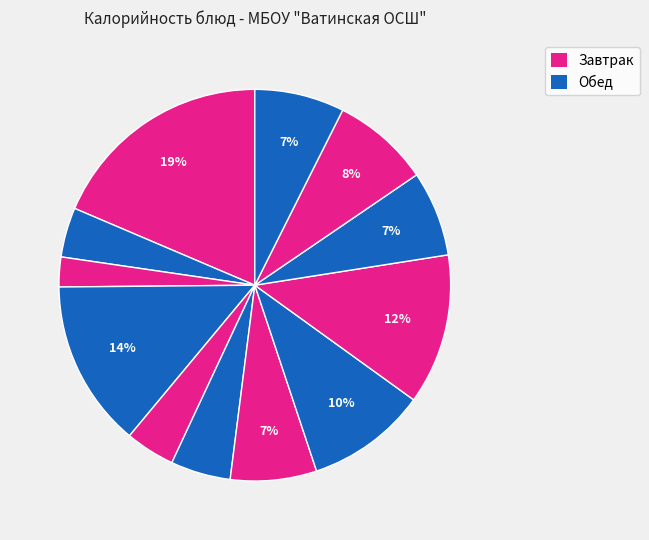

Does any single category account for the majority?

No